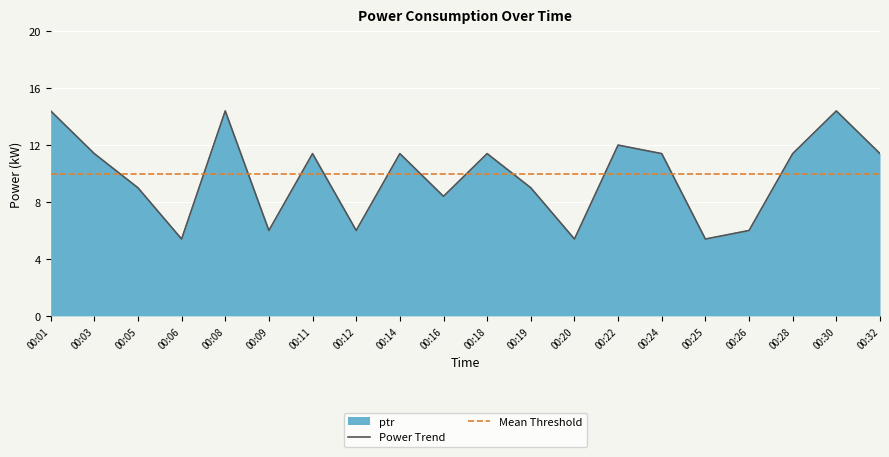

What is the sum of all Power Trend values?

195.6